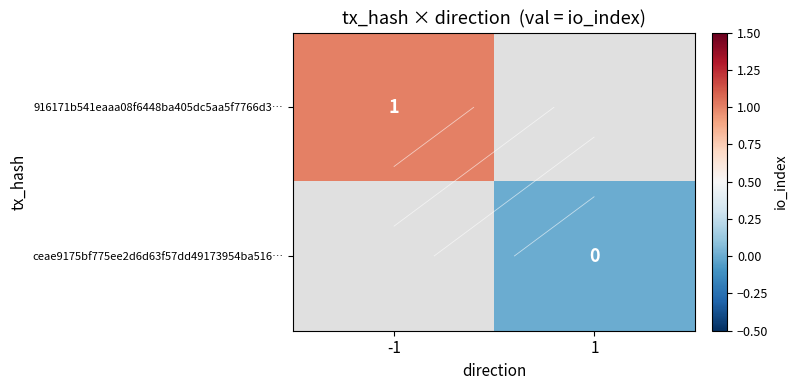

Between -1 and 1, which is larger?

1